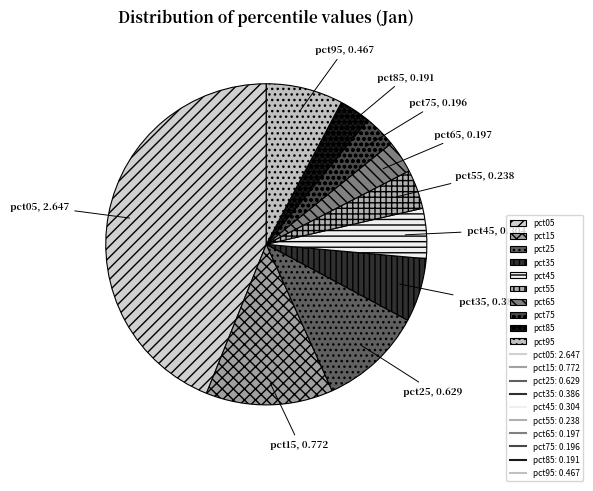

Does pct25 account for over 50% of the chart?

No